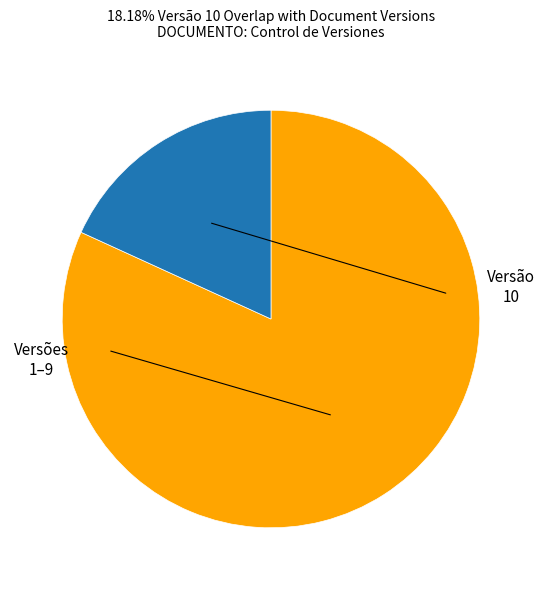

Is there a majority slice in this chart?

Yes